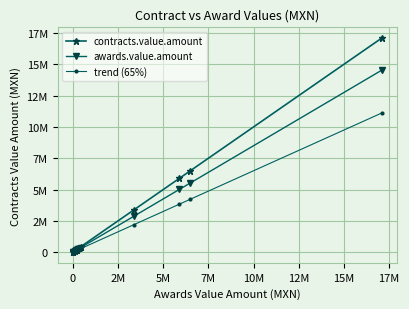

True or false: contracts.value.amount has more than 1 interior local peaks.

False